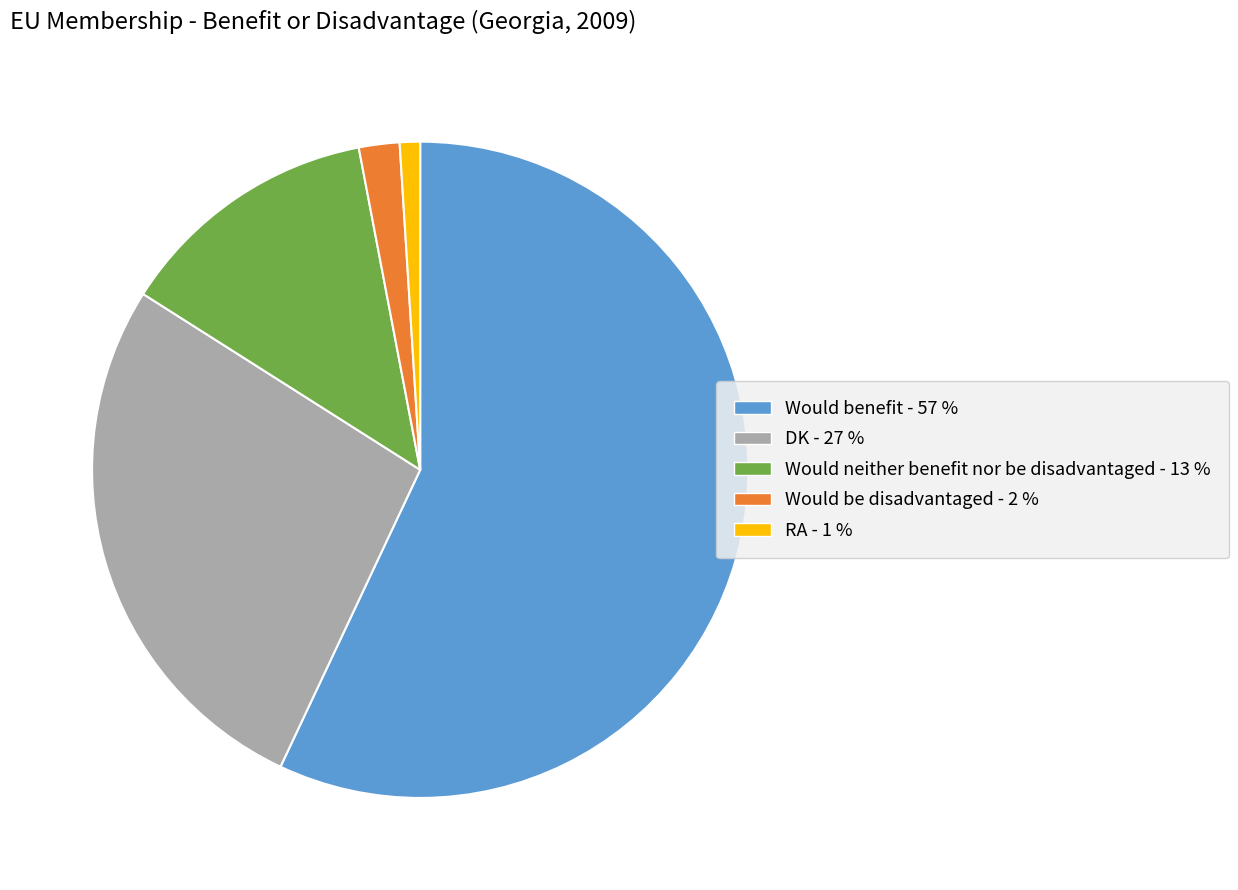

How many slices are in this pie chart?

5